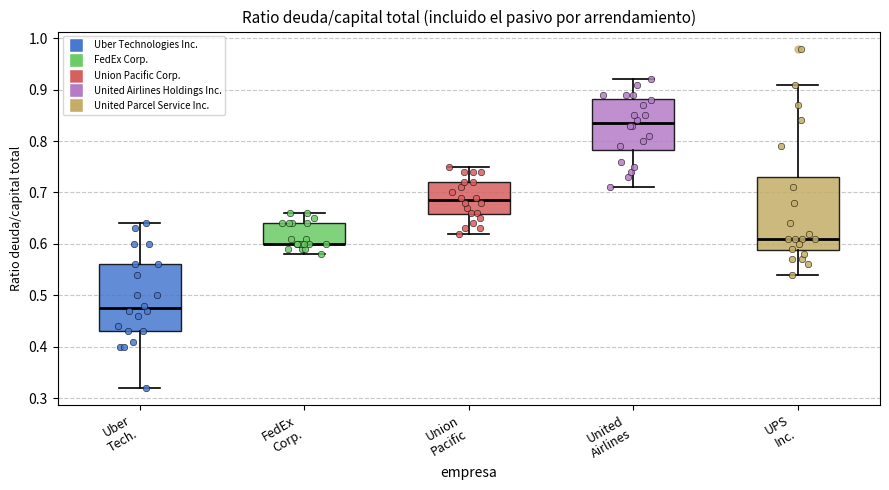

Reading left to right, transcribe this box plot: for each box, give where its median line is, the range the box spans, and where its two whiskers end, as read against the y-axis. The values are not printed on the chart, so give them approximately, as read against the axis.

Uber Tech.: median 0.48, box 0.43 to 0.56, whiskers 0.32 to 0.64
FedEx Corp.: median 0.60 (drawn on the box's lower edge), box 0.60 to 0.64, whiskers 0.58 to 0.66
Union Pacific: median 0.69, box 0.66 to 0.72, whiskers 0.62 to 0.75
United Airlines: median 0.84, box 0.78 to 0.88, whiskers 0.71 to 0.92
UPS Inc.: median 0.61, box 0.59 to 0.73, whiskers 0.54 to 0.91